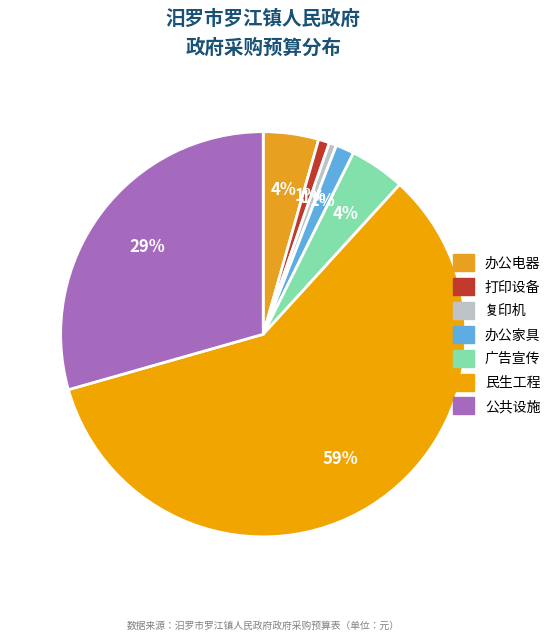

Between 广告宣传 and 打印设备, which is larger?

广告宣传